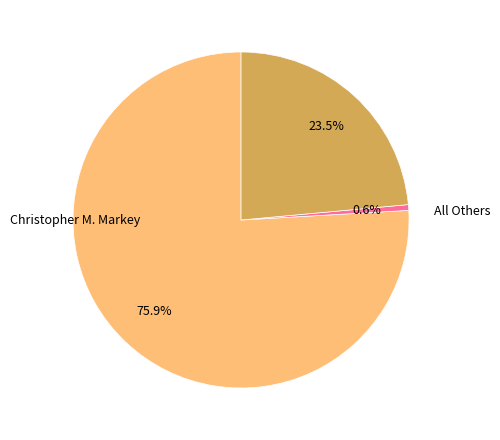

Is there a majority slice in this chart?

Yes